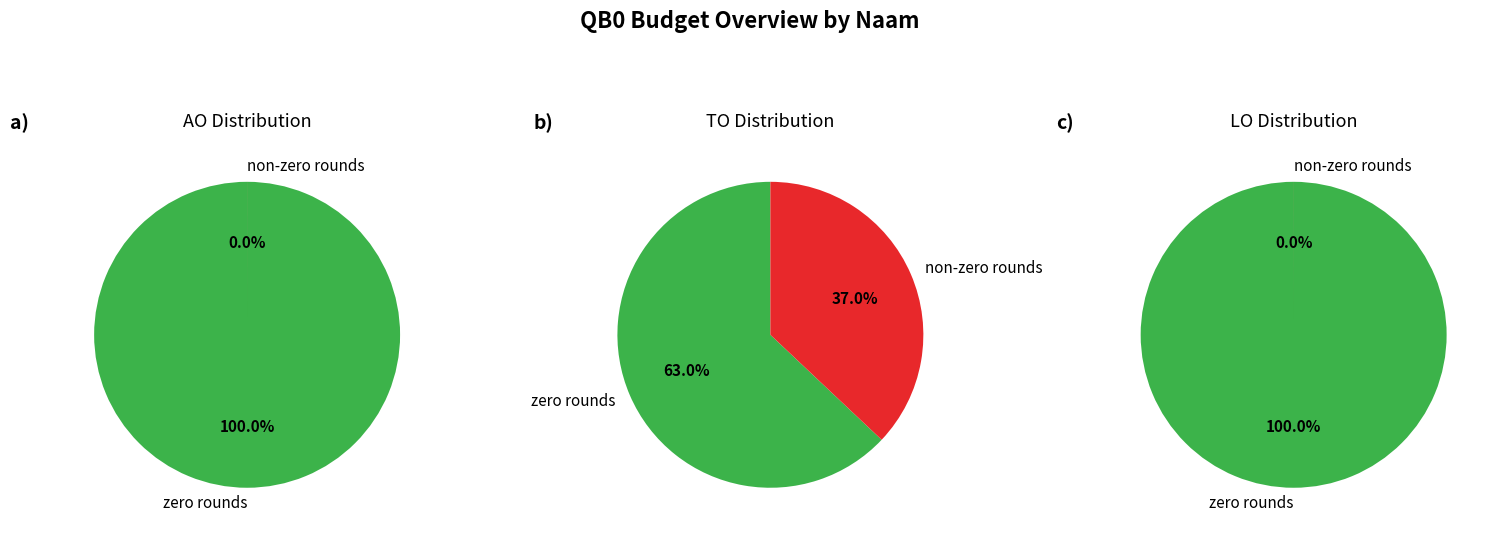

Between 16 and 18, which series saw the biggest shift?

TO